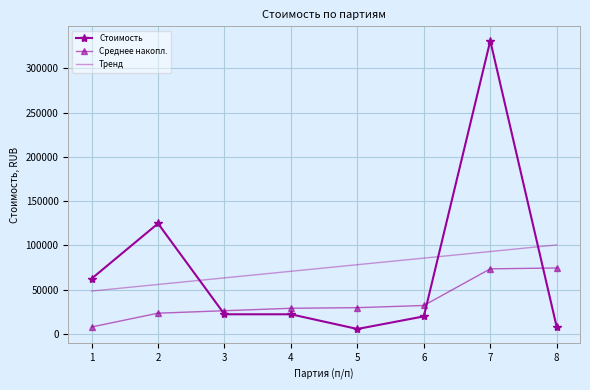

Which category has the highest value across all series?

7